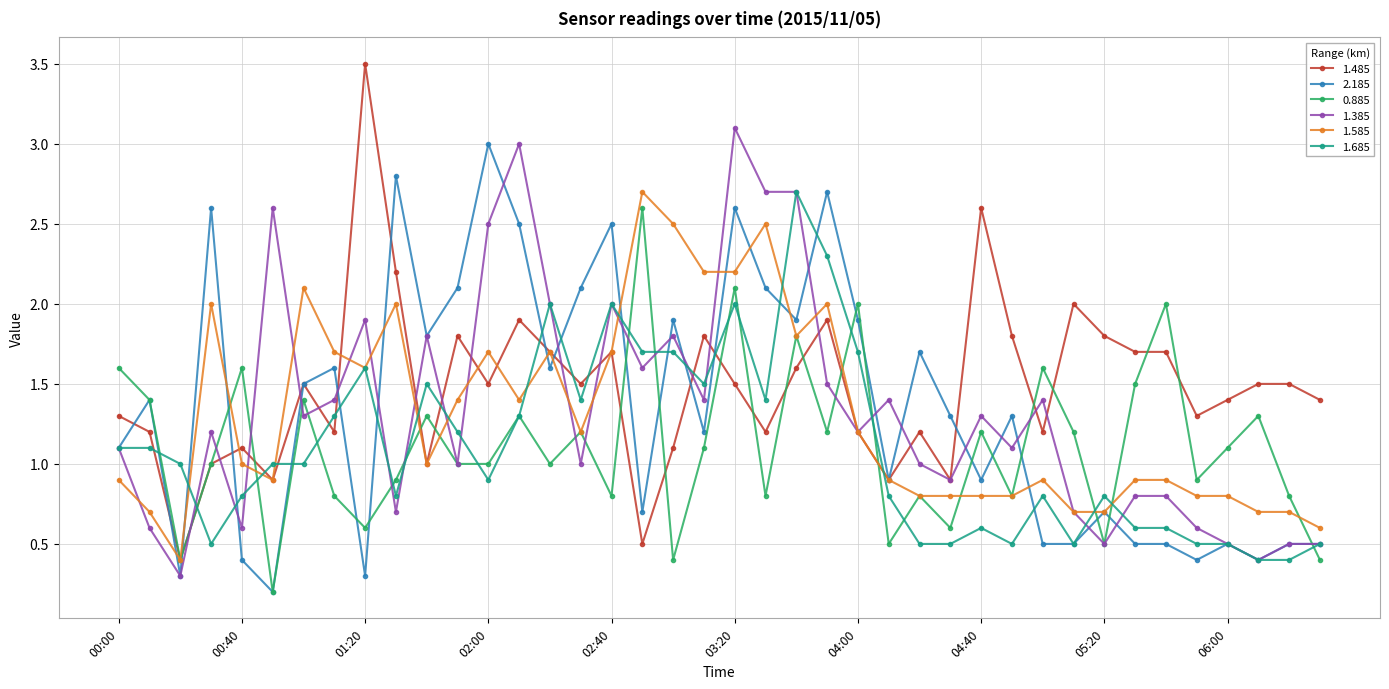

What is the value of the 1.485 point at the 7th from the left?

1.5